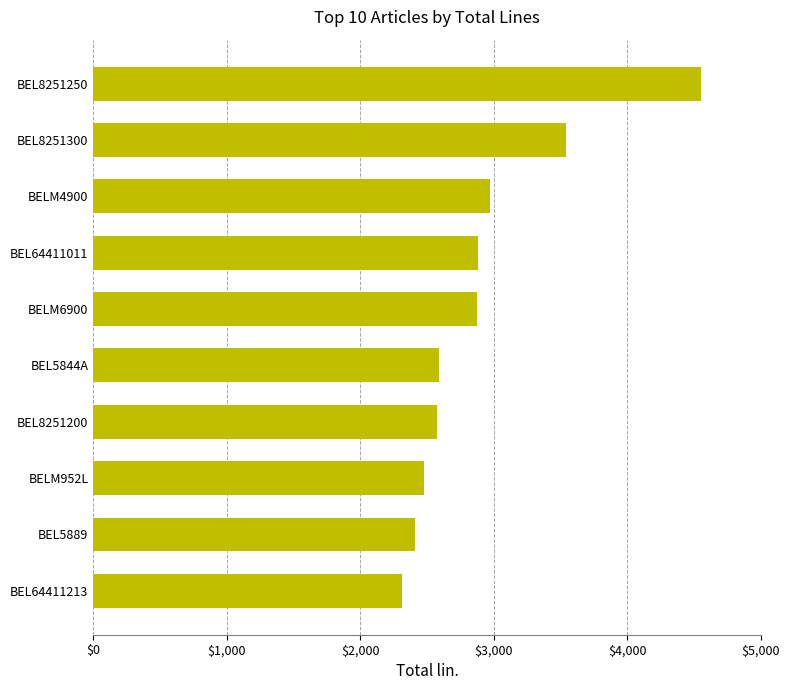

Is it true that the value at BEL8251300 is 3539?

True